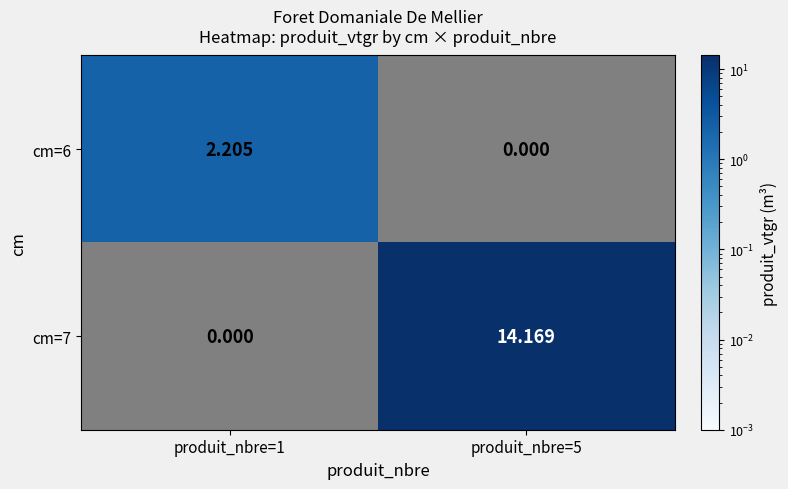

At how many categories does at least one series exceed 9?

1